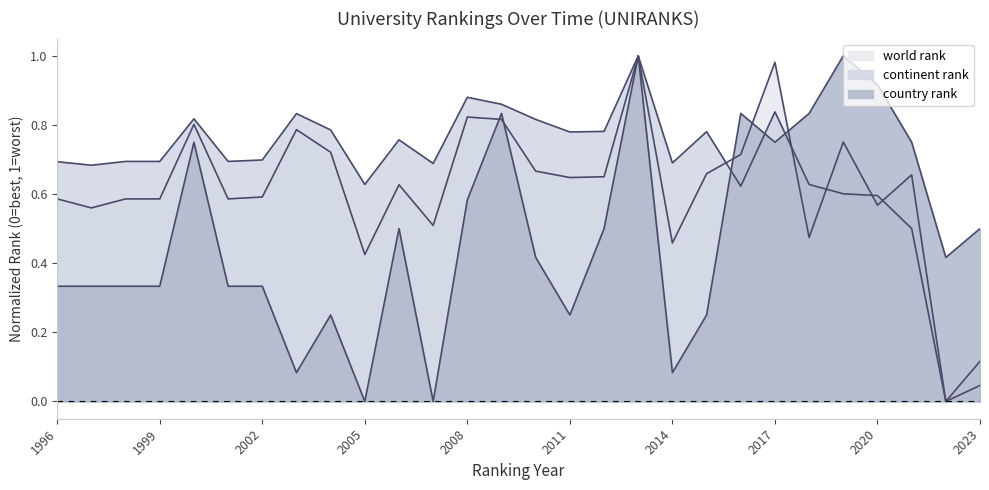

At which category is the sum across all series the highest?

2013